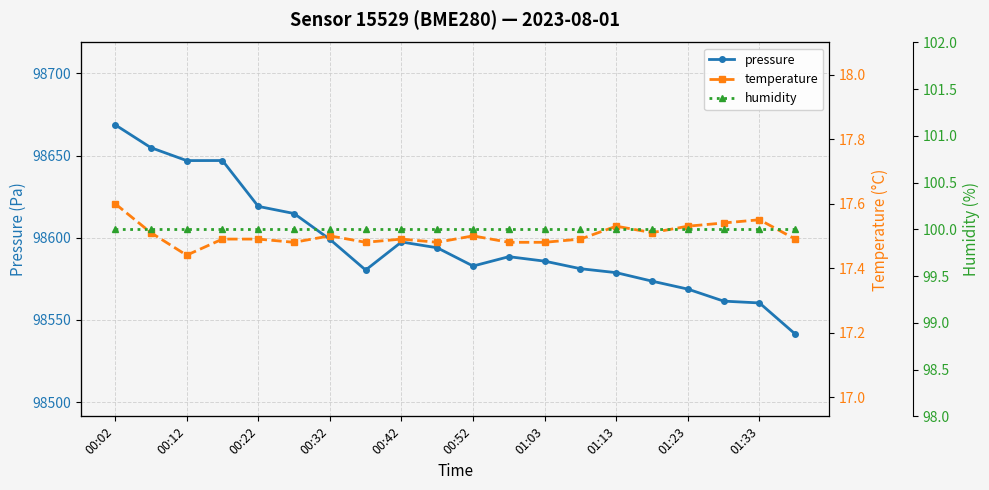

How many interior local peaks does the temperature series have?

5